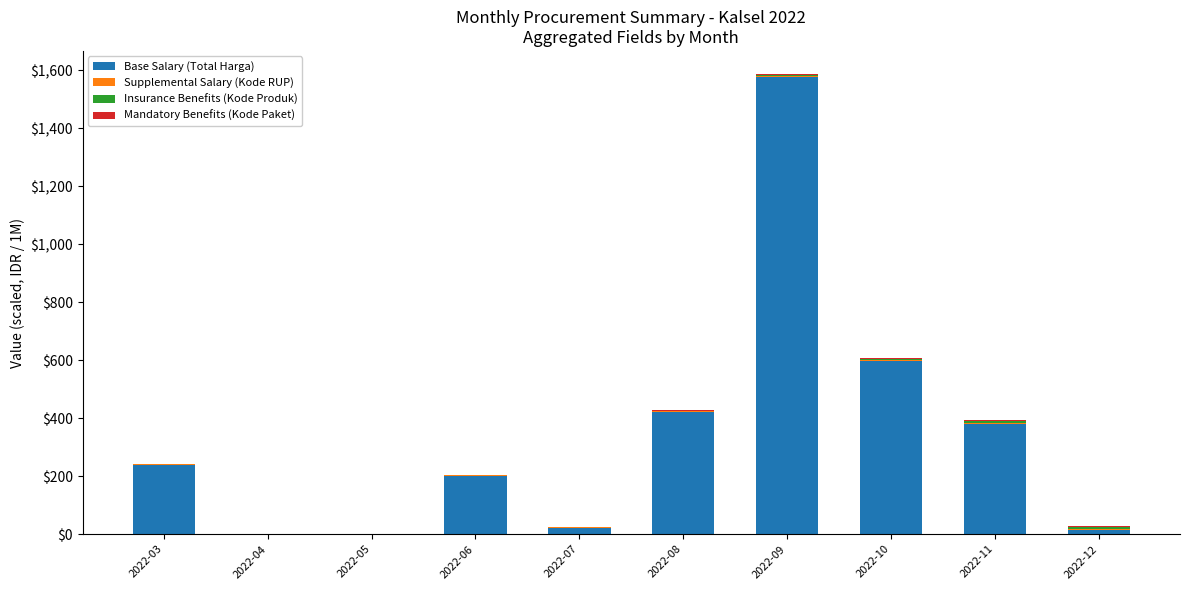

At which category is the sum across all series the highest?

2022-09